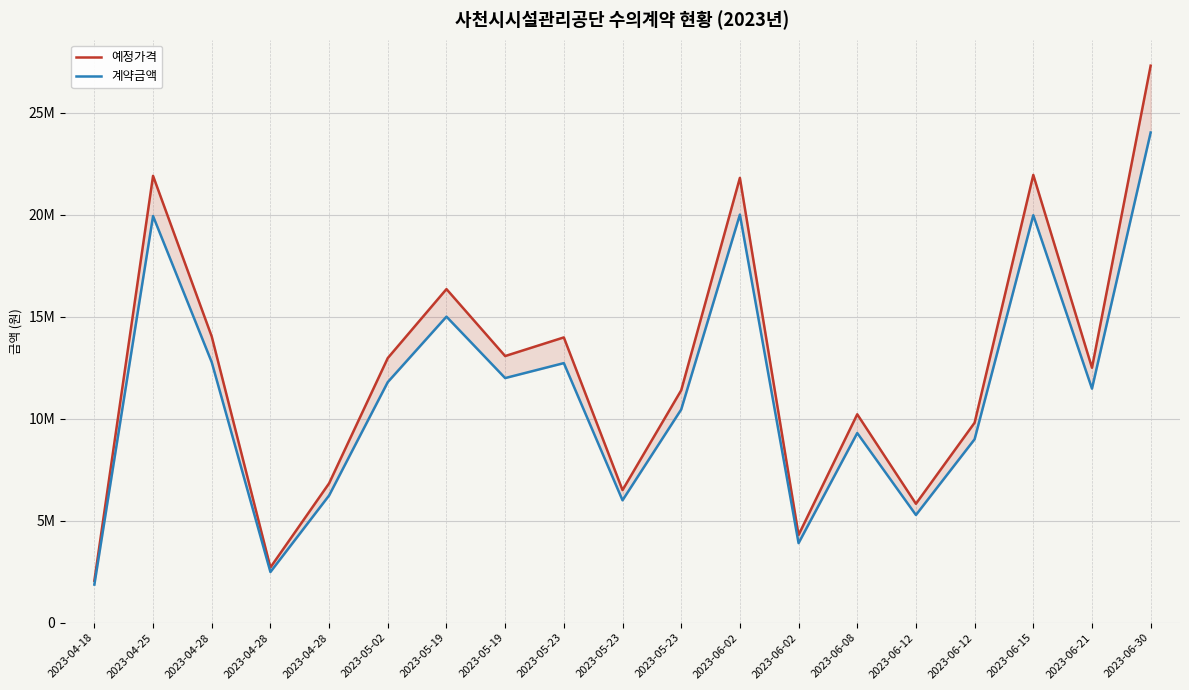

List the labels in order of 계약금액 value, largest first.

2023-06-30, 2023-06-02, 2023-06-15, 2023-04-25, 2023-05-19, 2023-04-28, 2023-05-23, 2023-05-19, 2023-05-02, 2023-06-21, 2023-05-23, 2023-06-08, 2023-06-12, 2023-04-28, 2023-05-23, 2023-06-12, 2023-06-02, 2023-04-28, 2023-04-18